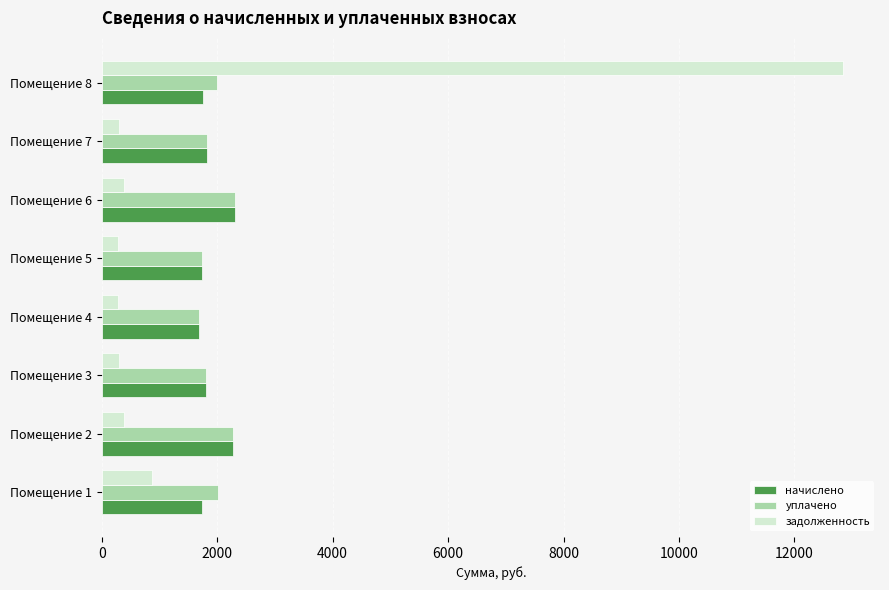

What is the lowest value of the задолженность series?

281.0